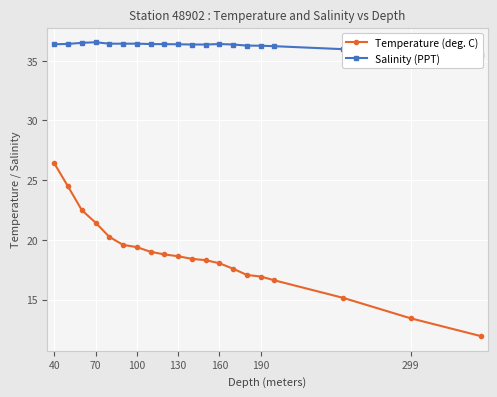

True or false: Temperature (deg. C) has a value of 35.7 at 100.

False